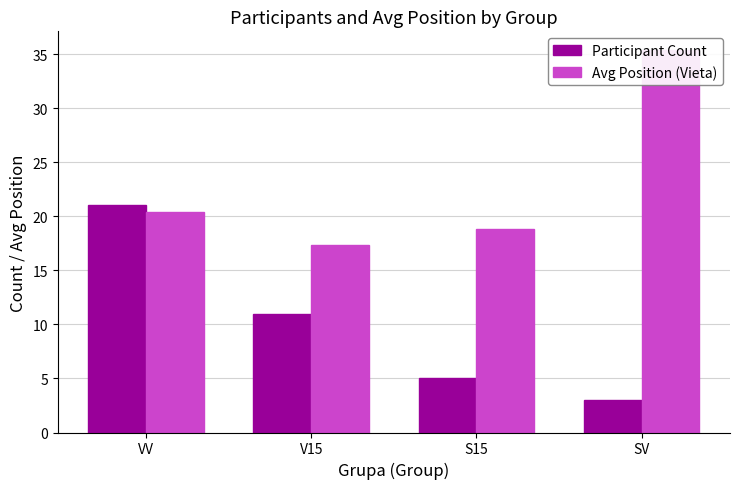

What is the lowest value of the Avg Position (Vieta) series?

17.4